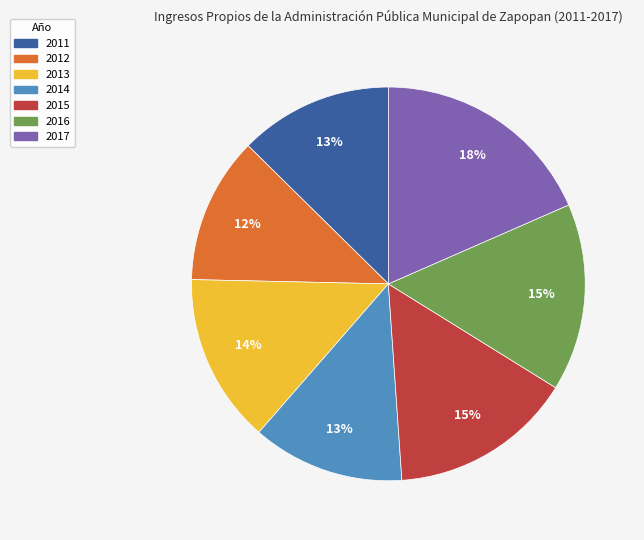

Count the number of slices in the pie.

7